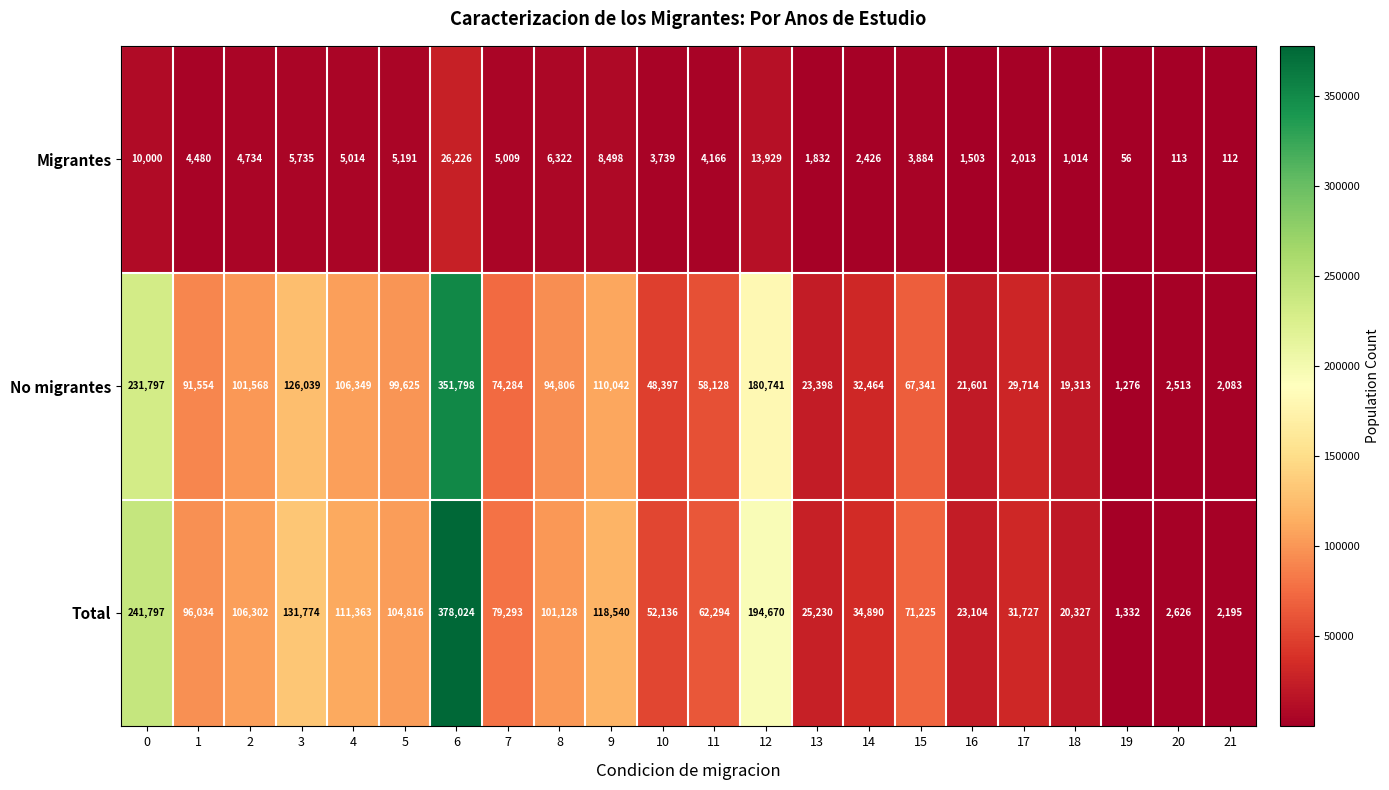

The value of Migrantes at 15 is 3884. True or false?

True